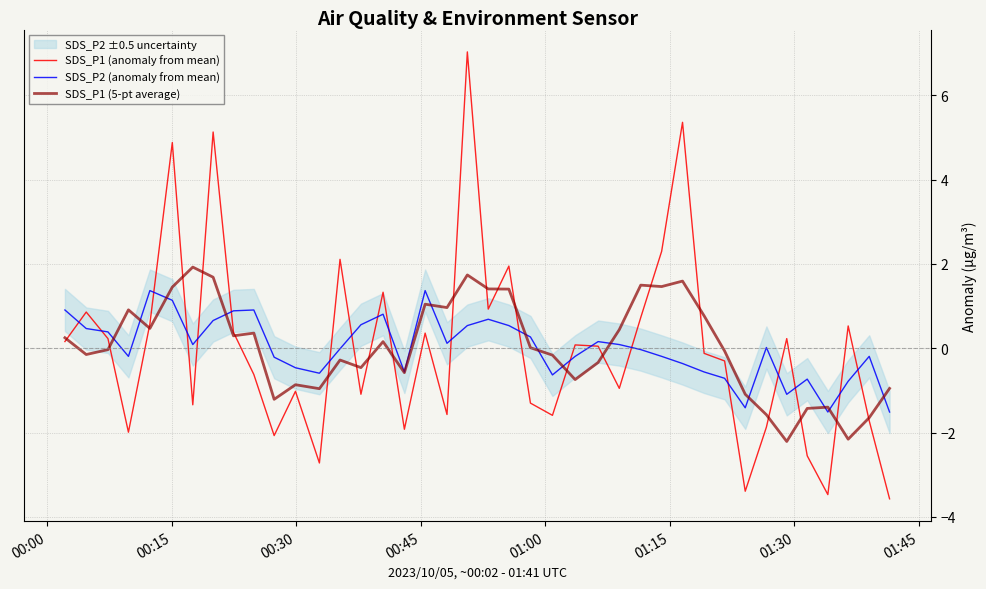

The SDS_P1 (anomaly from mean) series shows -0.4 at 31. True or false?

False